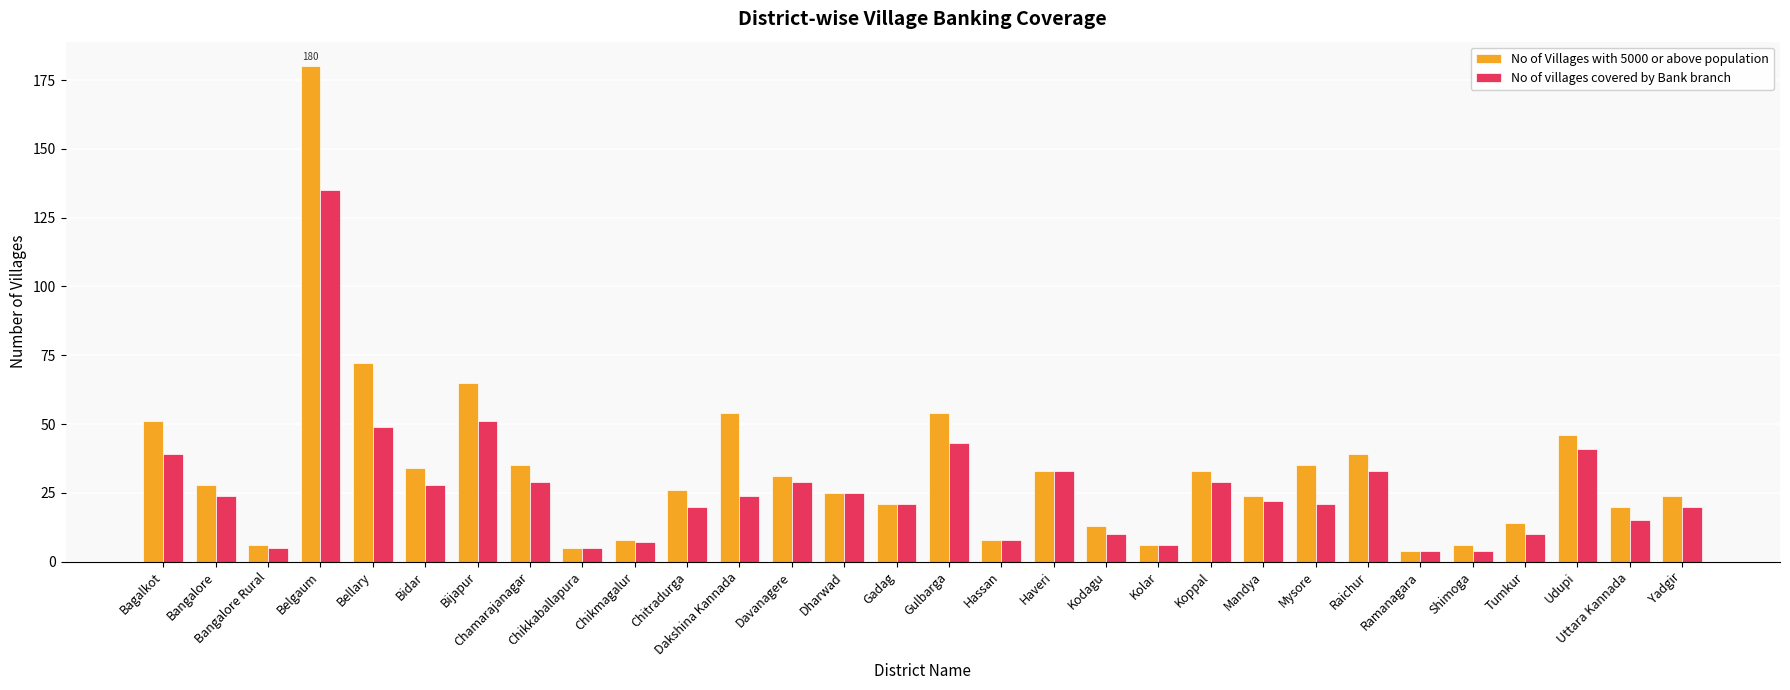

What is the lowest value of the No of villages covered by Bank branch series?

4